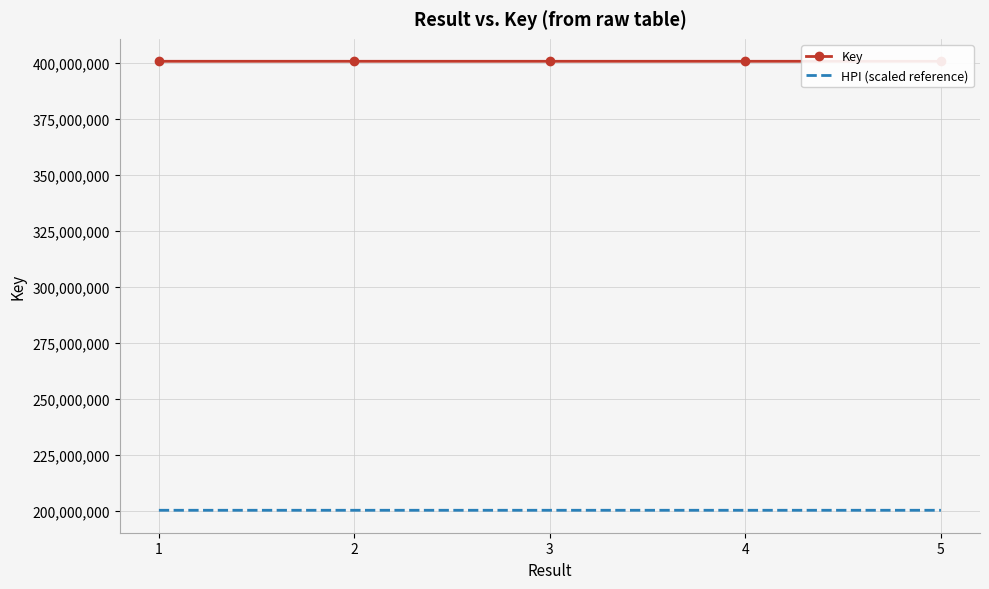

Which series has the largest total across all categories?

Key